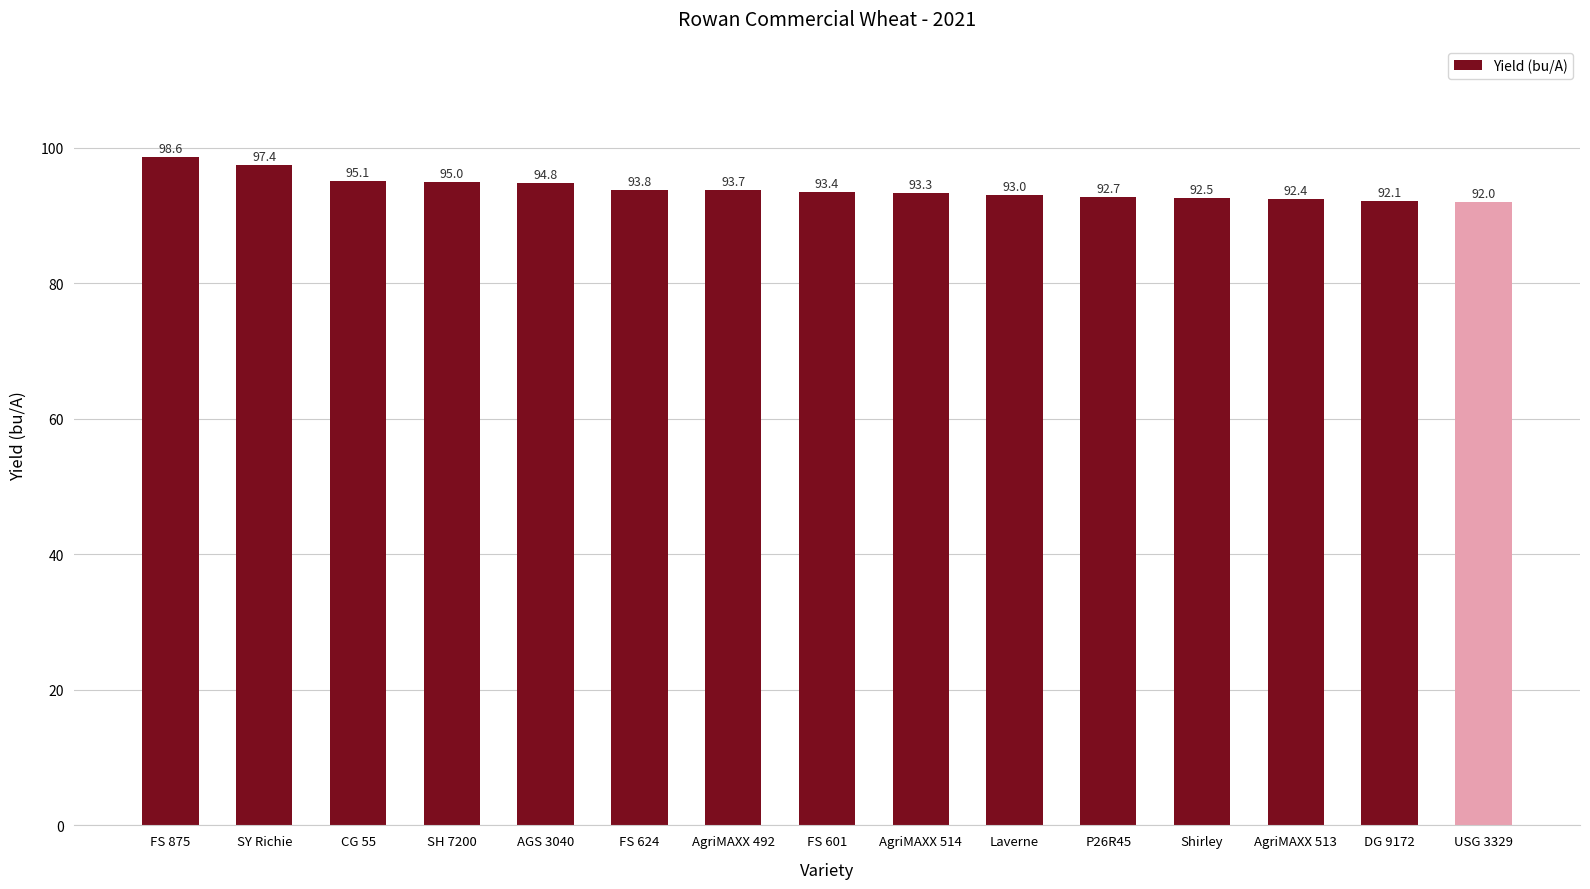

List the labels in order of value, smallest first.

USG 3329, DG 9172, AgriMAXX 513, Shirley, P26R45, Laverne, AgriMAXX 514, FS 601, AgriMAXX 492, FS 624, AGS 3040, SH 7200, CG 55, SY Richie, FS 875